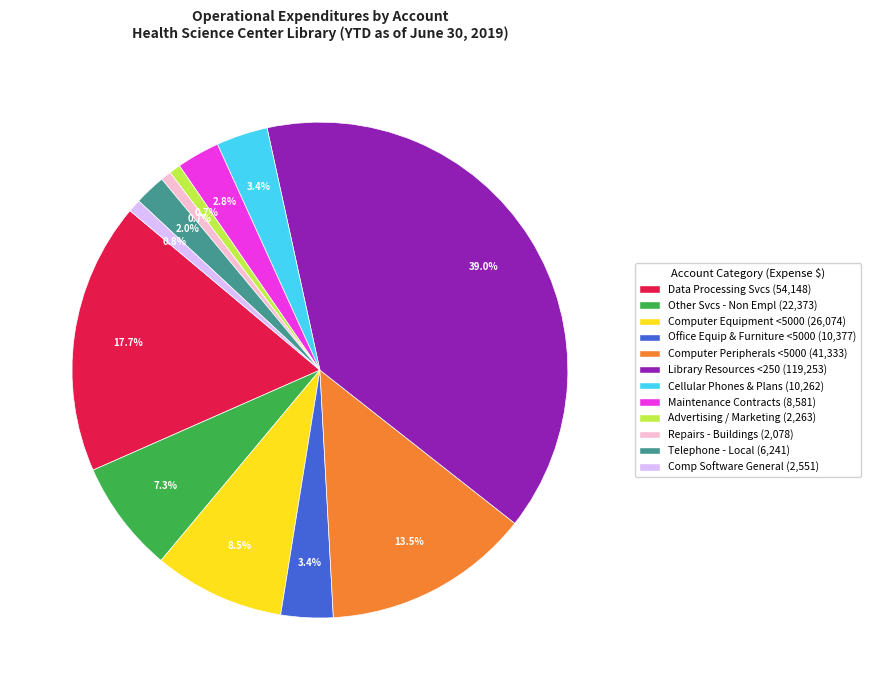

Is there any slice that represents more than half of the pie?

No